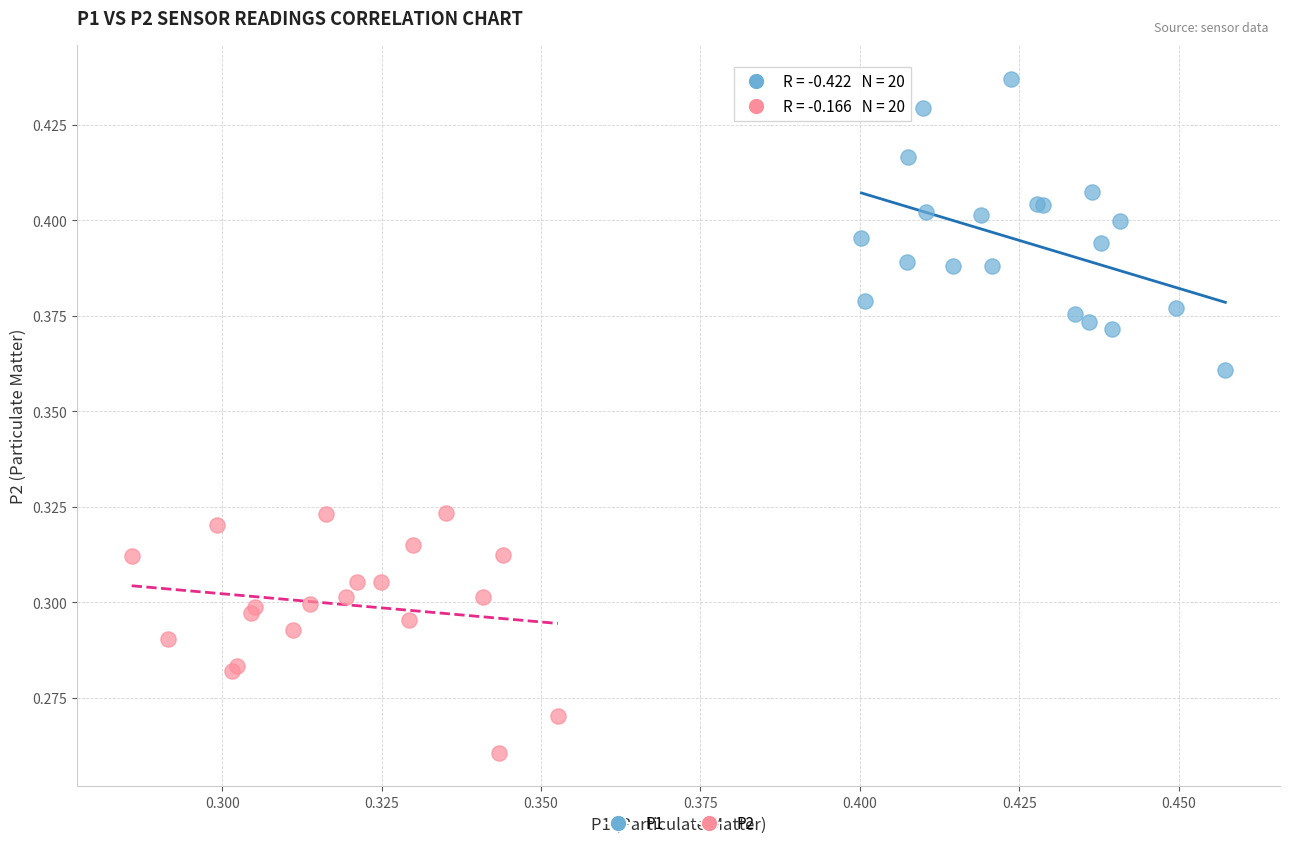

What are all the series names shown in the legend?

P1, P2